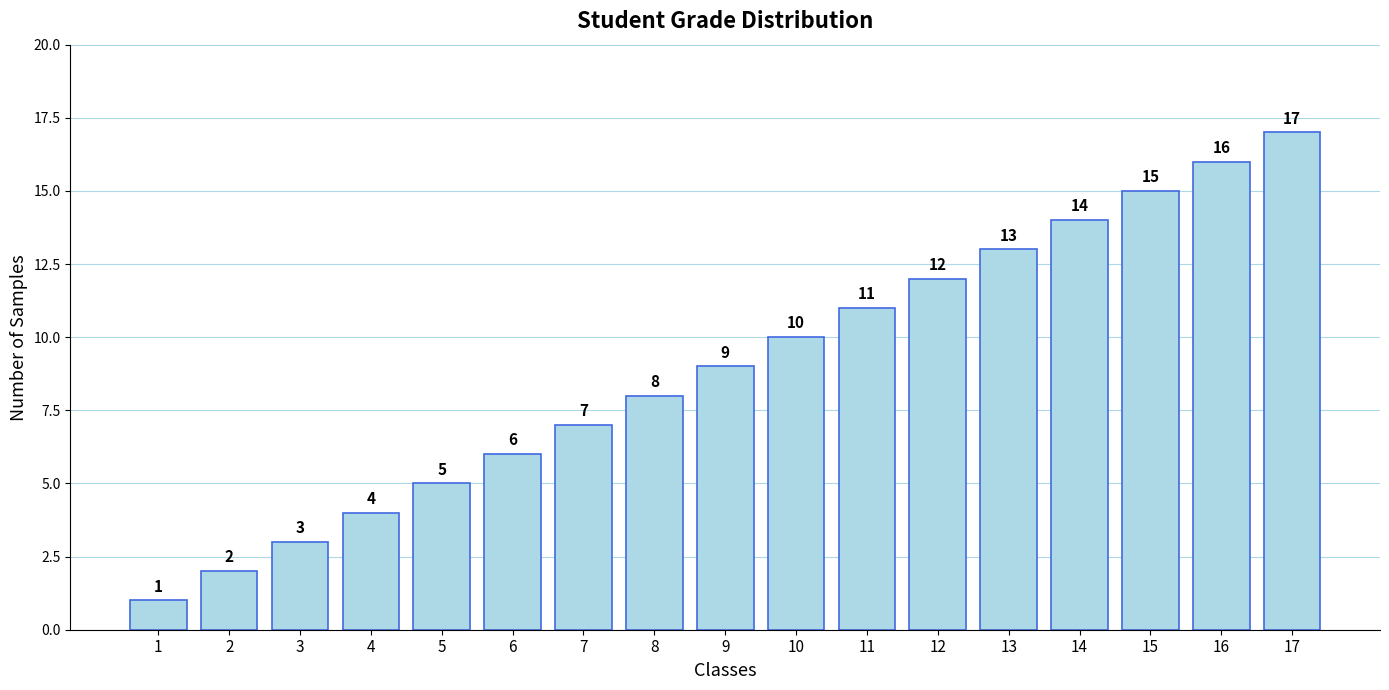

Between 4 and 10, which is larger?

10